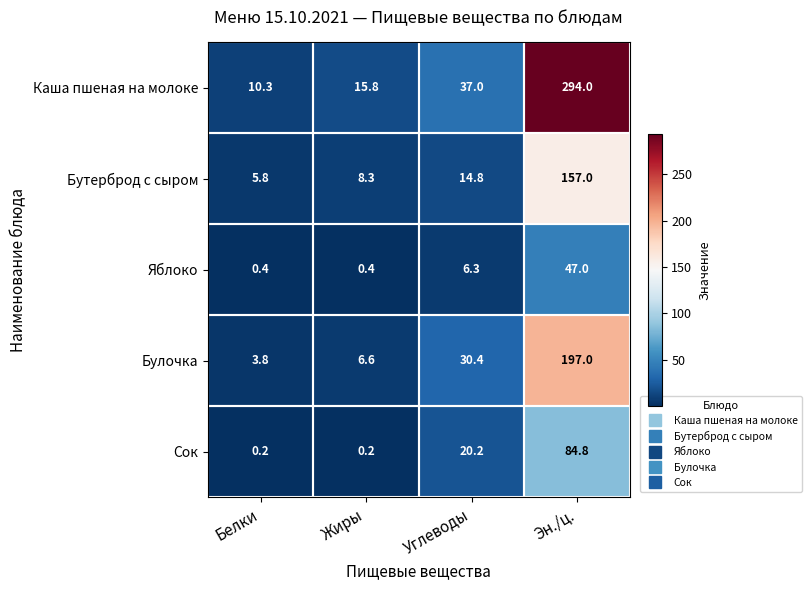

List the series in order of their overall mean, lowest first.

Яблоко, Сок, Бутерброд с сыром, Булочка, Каша пшеная на молоке